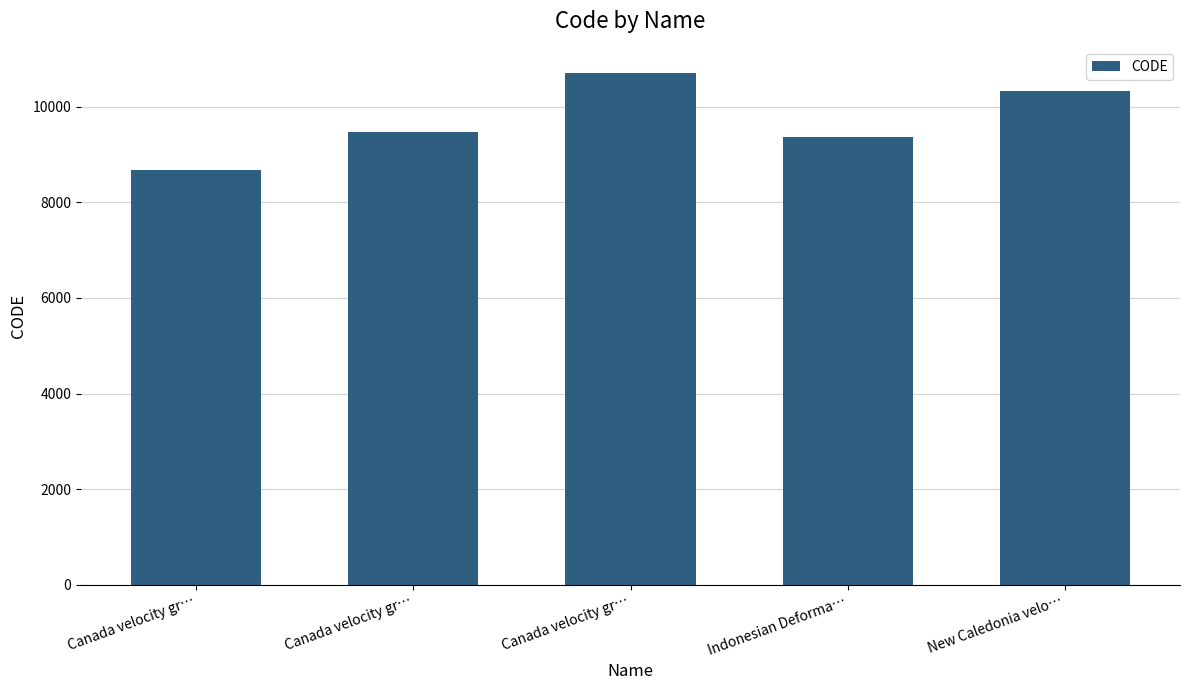

Count the number of categories in the chart.

5